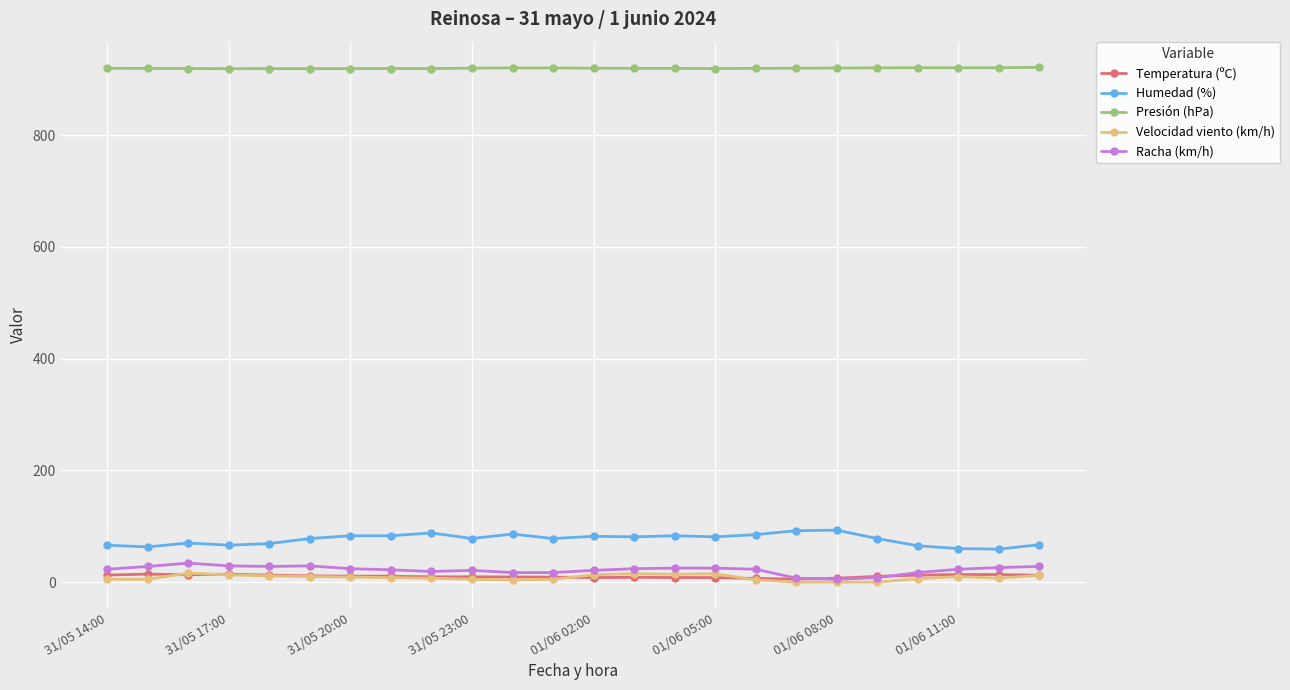

At how many categories does at least one series exceed 255?

24